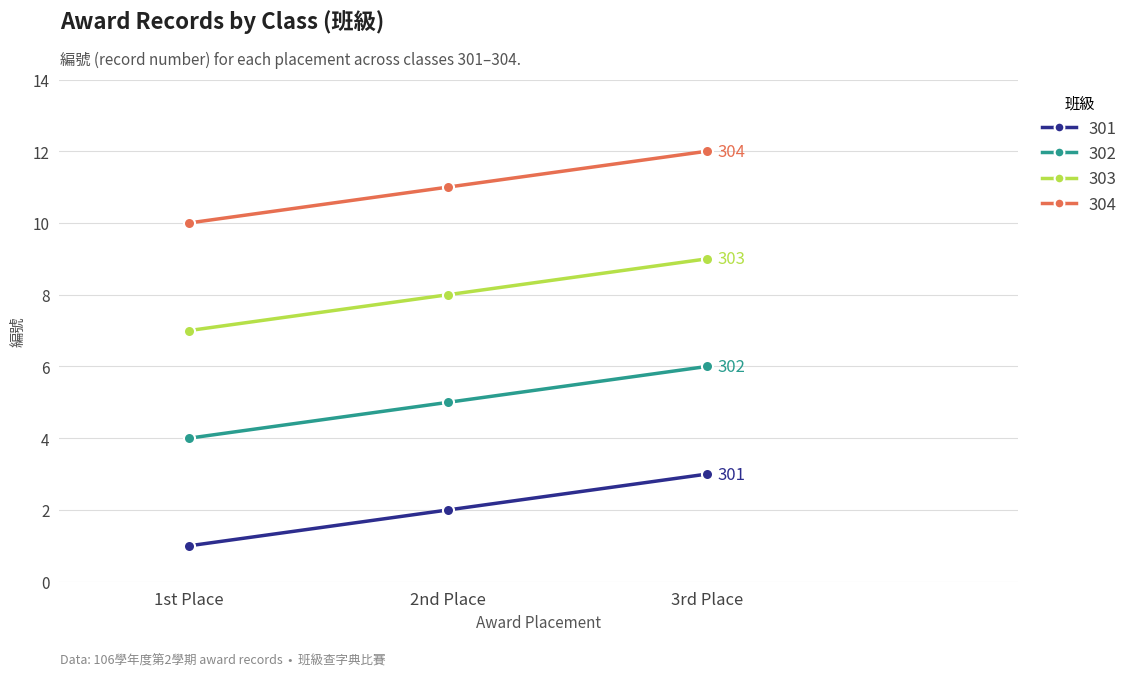

True or false: 303 has a value of 9 at 3rd Place.

True